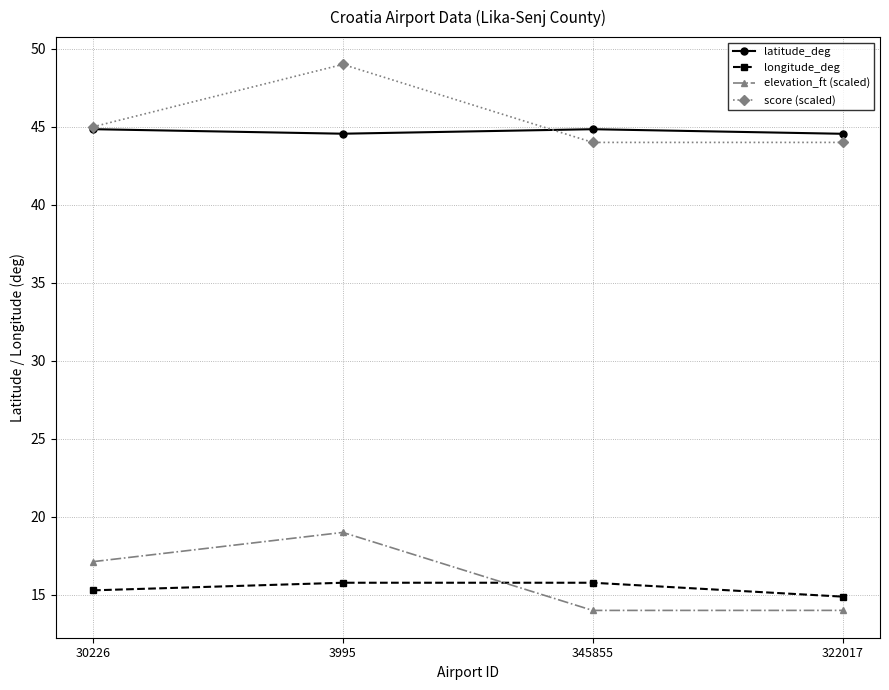

How many distinct data groups are displayed?

4